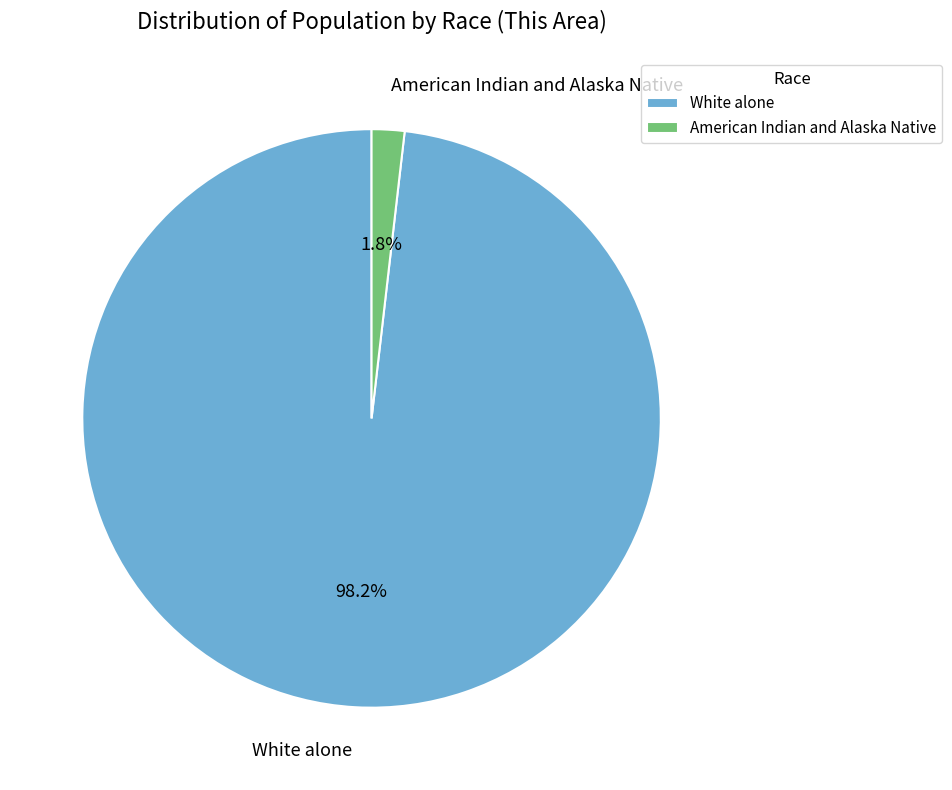

Count the number of slices in the pie.

2